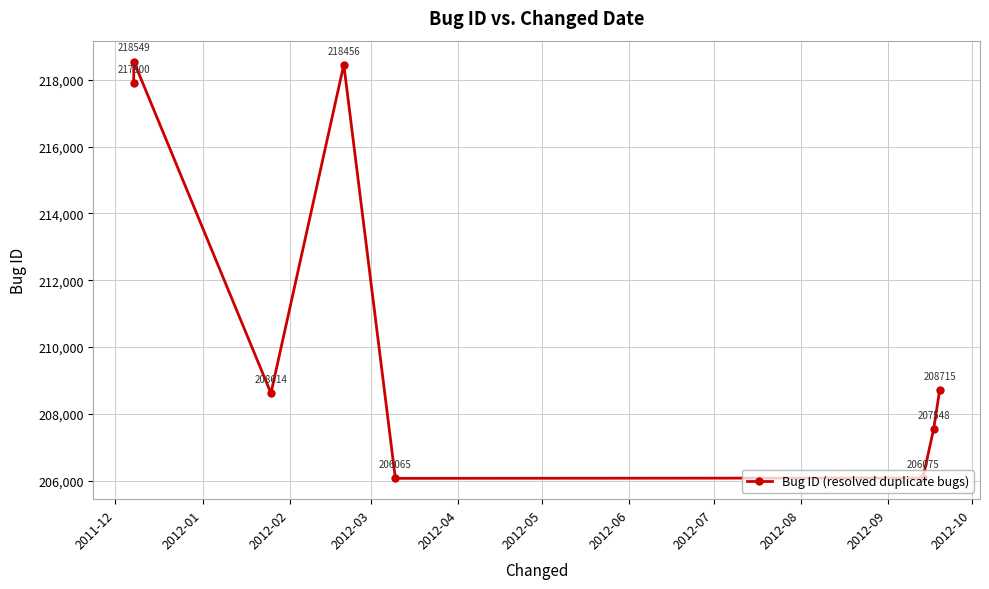

How many points are higher than both their immediate neighbors (excluding endpoints)?

2